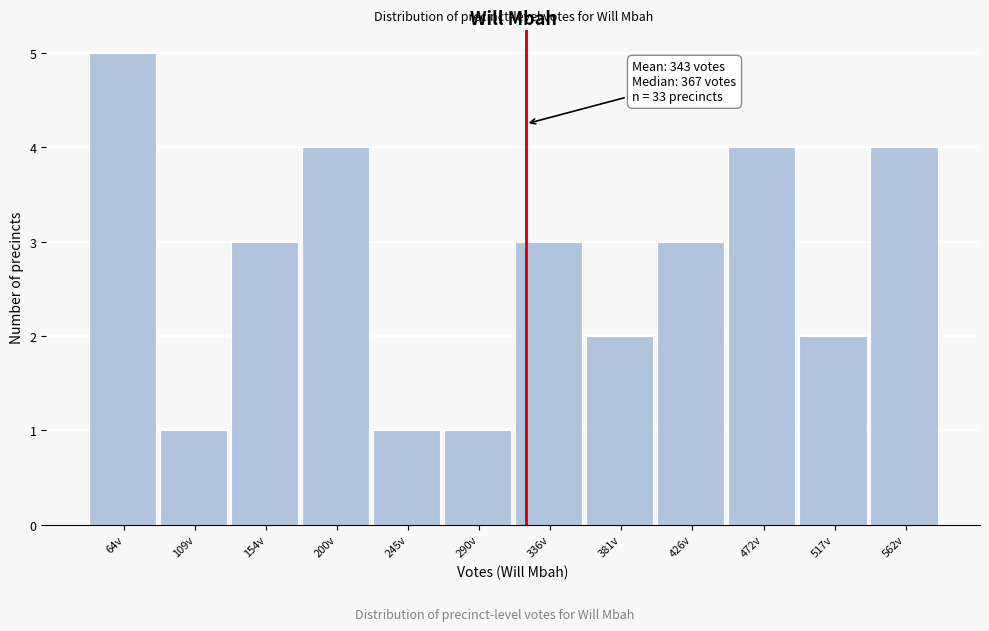

Reading right to left, what are all the values shown in this chart?

4	2	4	3	2	3	1	1	4	3	1	5